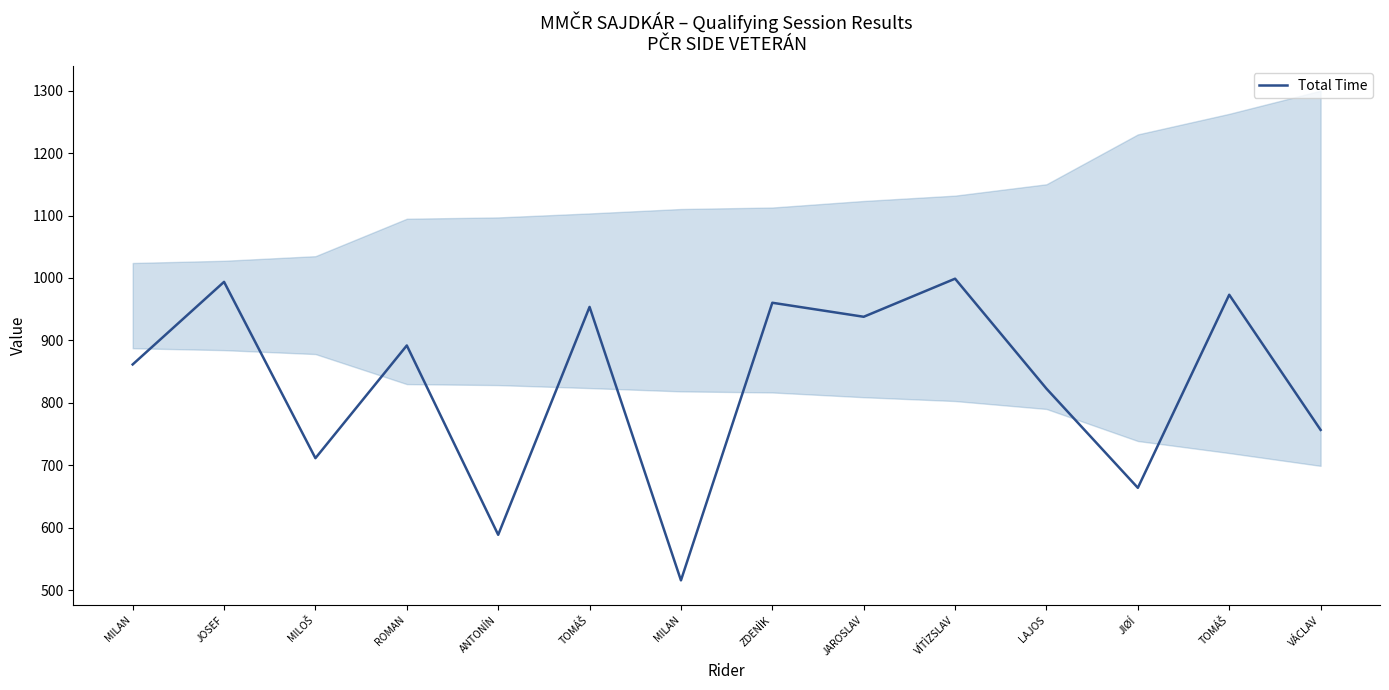

Reading left to right, what are all the values shown in this chart?

861.5	993.8	711.4	891.9	588.7	953.7	515.7	960.3	937.9	998.9	822.8	663.9	973.2	756.7